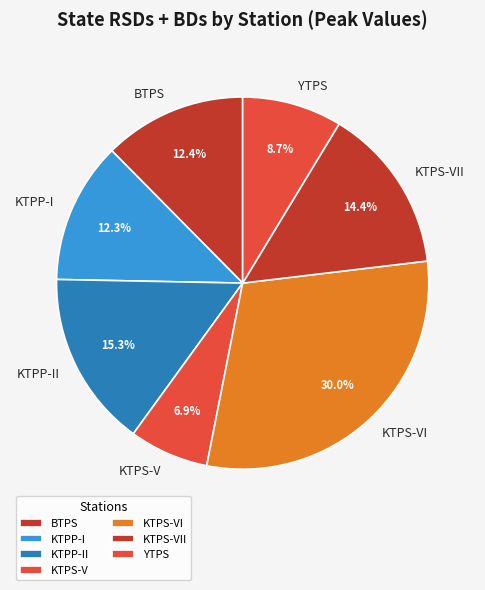

What is the total percentage of YTPS and KTPP-II?

24.0%